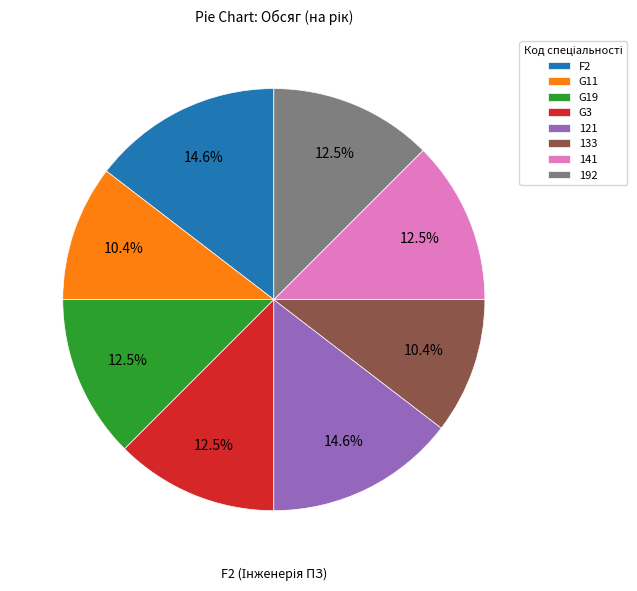

Does any single category account for the majority?

No